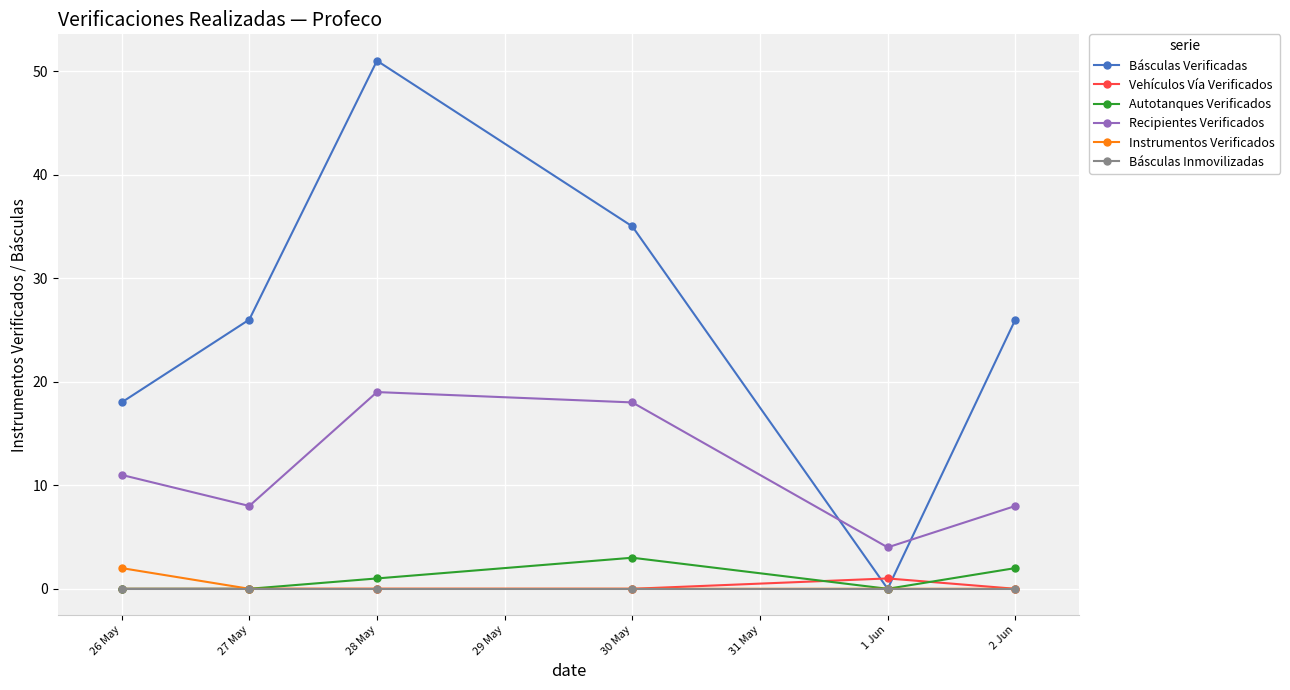

Which series has the widest spread of values?

Básculas Verificadas